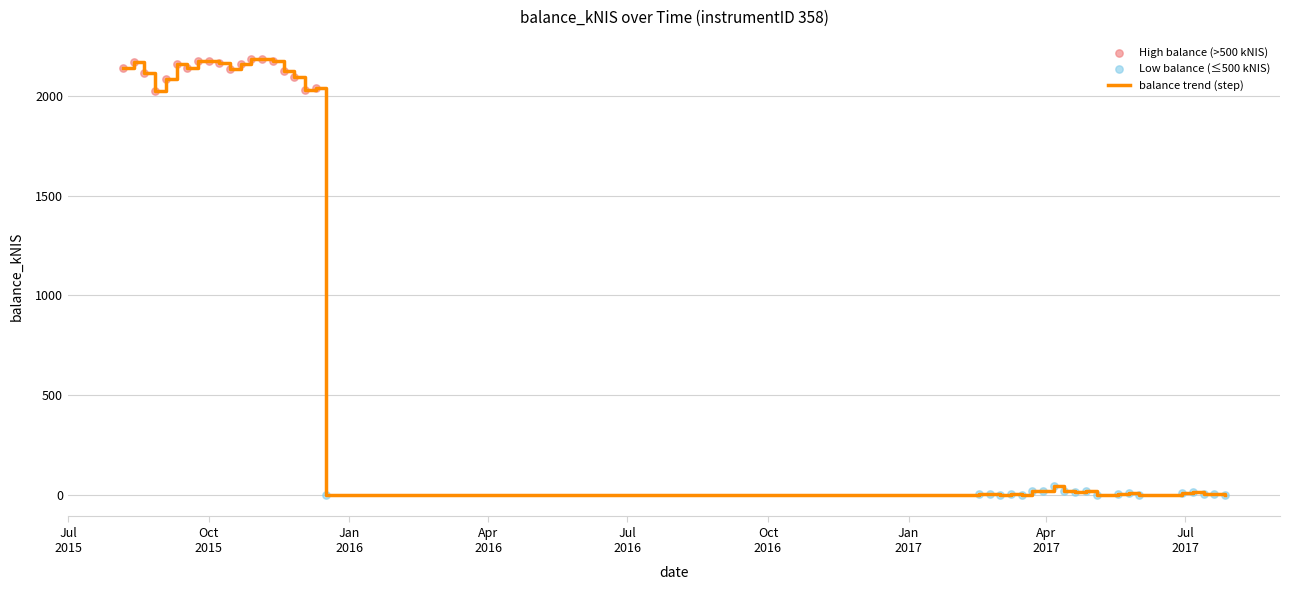

What is the maximum value shown in the chart?

2186.8